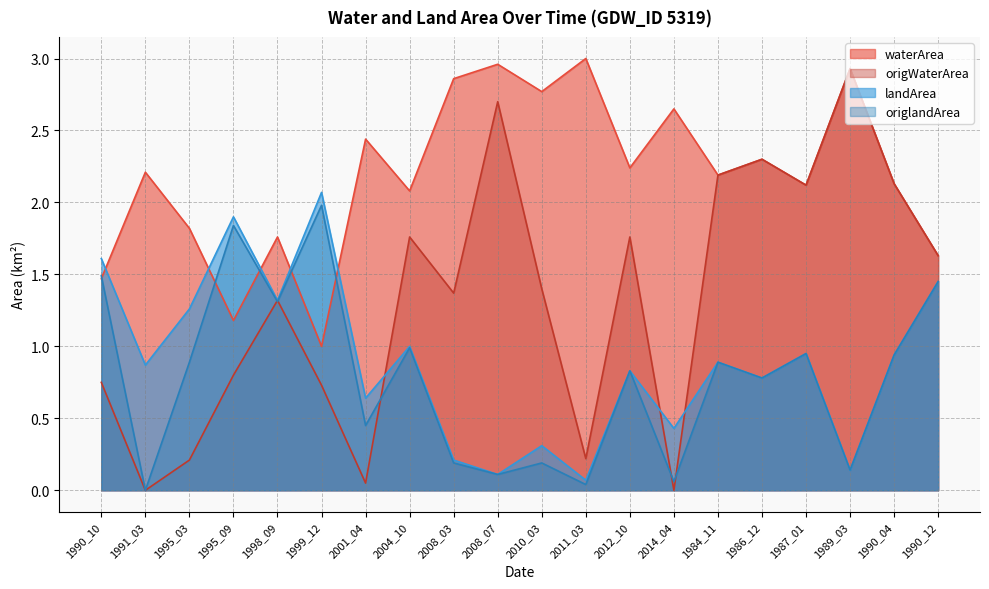

Reading left to right, list all the values displayed in this chart.

waterArea: 1990_10=1.5	1991_03=2.2	1995_03=1.8	1995_09=1.2	1998_09=1.8	1999_12=1.0	2001_04=2.4	2004_10=2.1	2008_03=2.9	2008_07=3.0	2010_03=2.8	2011_03=3.0	2012_10=2.2	2014_04=2.6	1984_11=2.2	1986_12=2.3	1987_01=2.1	1989_03=2.9	1990_04=2.1	1990_12=1.6
origWaterArea: 1990_10=0.8	1991_03=0.0	1995_03=0.2	1995_09=0.8	1998_09=1.3	1999_12=0.7	2001_04=0.1	2004_10=1.8	2008_03=1.4	2008_07=2.7	2010_03=1.4	2011_03=0.2	2012_10=1.8	2014_04=0.0	1984_11=2.2	1986_12=2.3	1987_01=2.1	1989_03=2.9	1990_04=2.1	1990_12=1.6
landArea: 1990_10=1.6	1991_03=0.9	1995_03=1.3	1995_09=1.9	1998_09=1.3	1999_12=2.1	2001_04=0.6	2004_10=1.0	2008_03=0.2	2008_07=0.1	2010_03=0.3	2011_03=0.1	2012_10=0.8	2014_04=0.4	1984_11=0.9	1986_12=0.8	1987_01=0.9	1989_03=0.1	1990_04=0.9	1990_12=1.4
origlandArea: 1990_10=1.5	1991_03=0.0	1995_03=0.9	1995_09=1.8	1998_09=1.3	1999_12=2.0	2001_04=0.5	2004_10=1.0	2008_03=0.2	2008_07=0.1	2010_03=0.2	2011_03=0.0	2012_10=0.8	2014_04=0.1	1984_11=0.9	1986_12=0.8	1987_01=0.9	1989_03=0.1	1990_04=0.9	1990_12=1.4